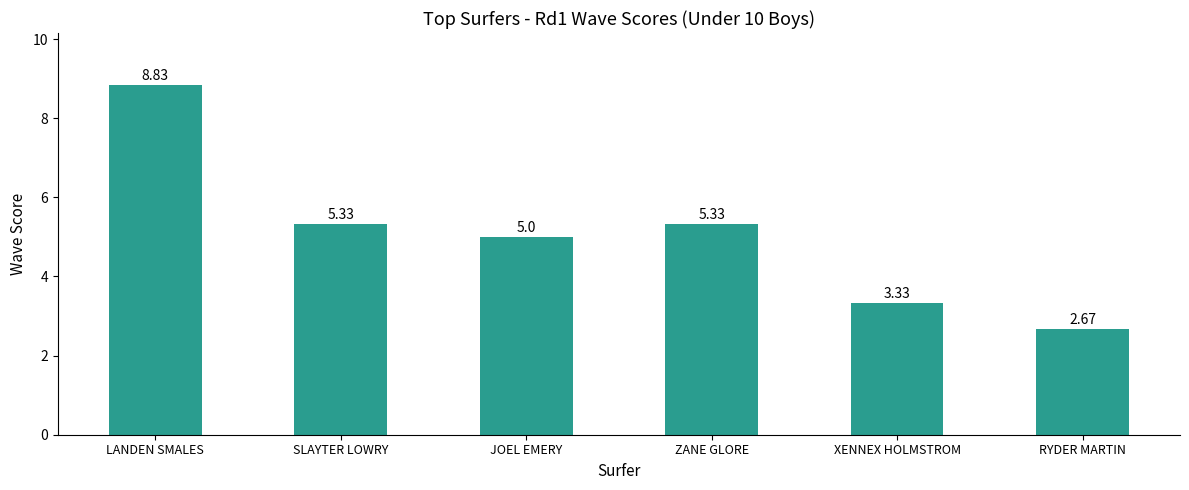

What position from the right is JOEL EMERY?

4